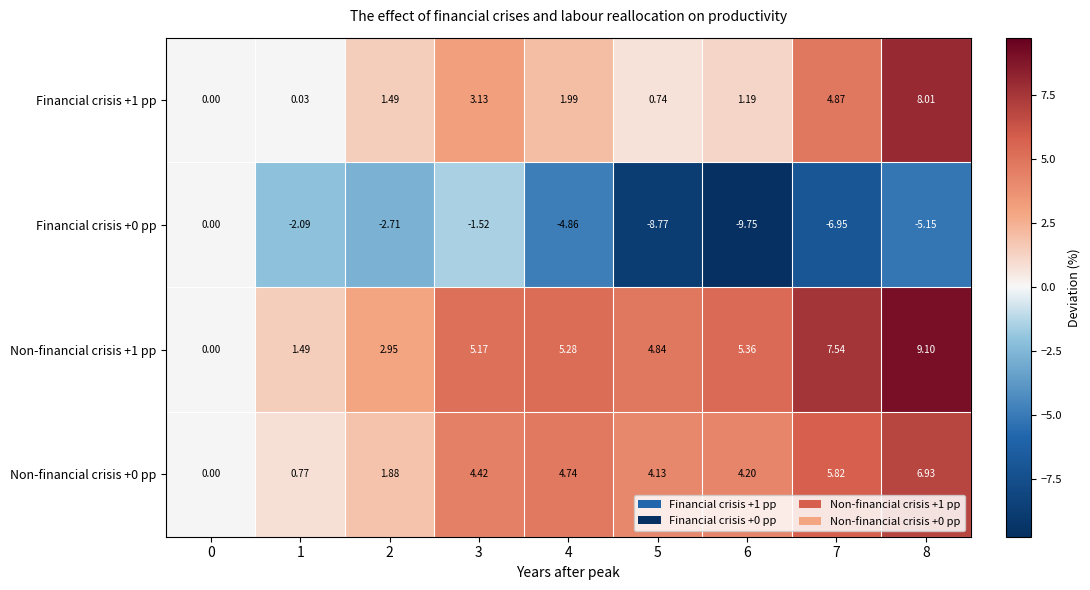

What is the spread (max minus min) of values at 3?

6.7